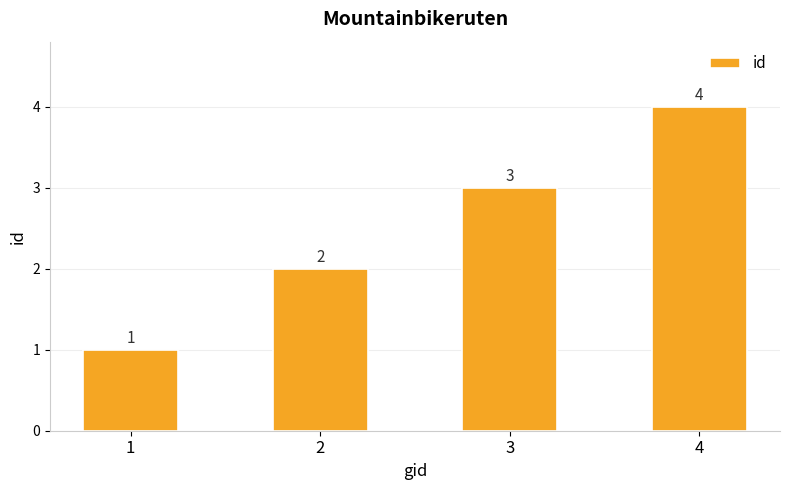

How many distinct data groups are displayed?

1